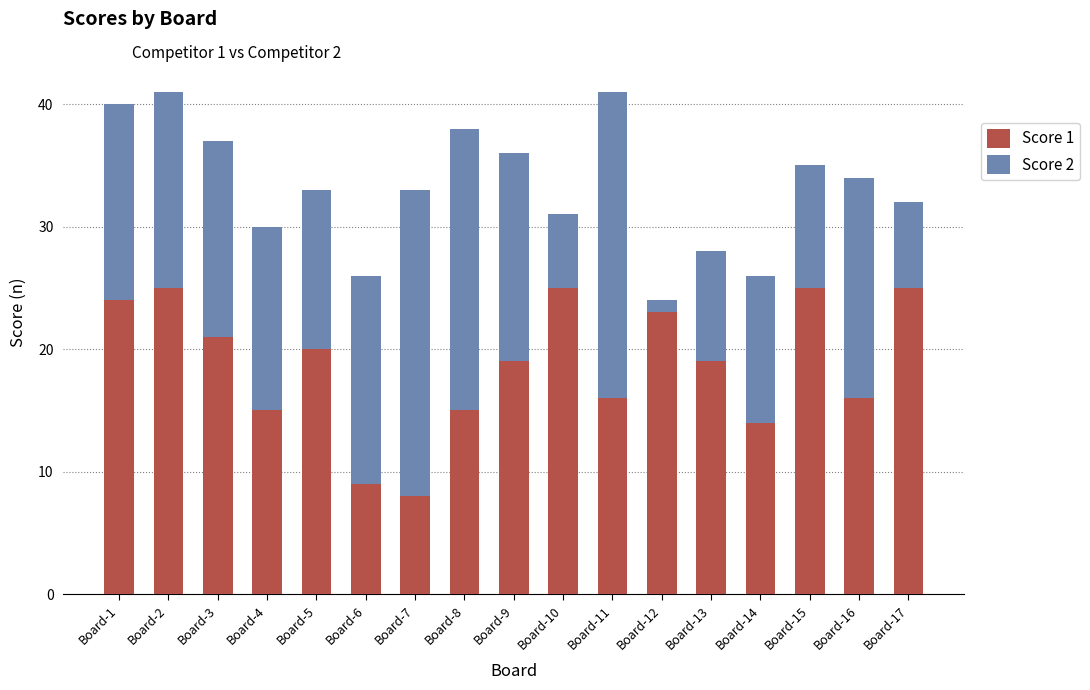

True or false: Score 1 has a value of 5 at Board-8.

False